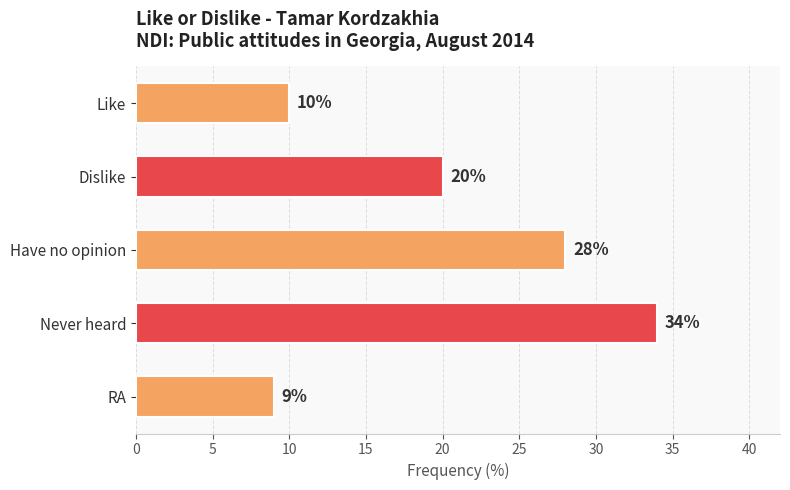

What is the change in value from Like to Never heard?

+24